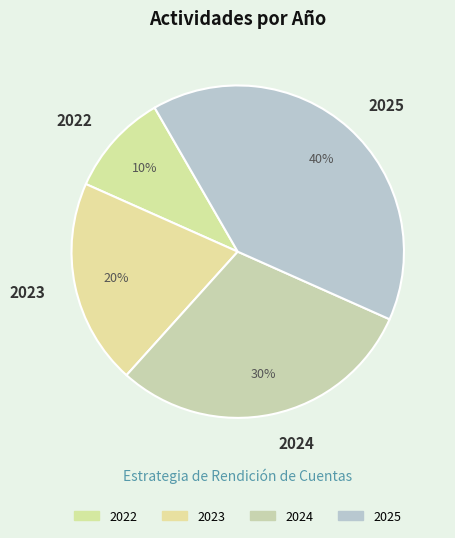

Rank the categories by value from highest to lowest.

2025, 2024, 2023, 2022